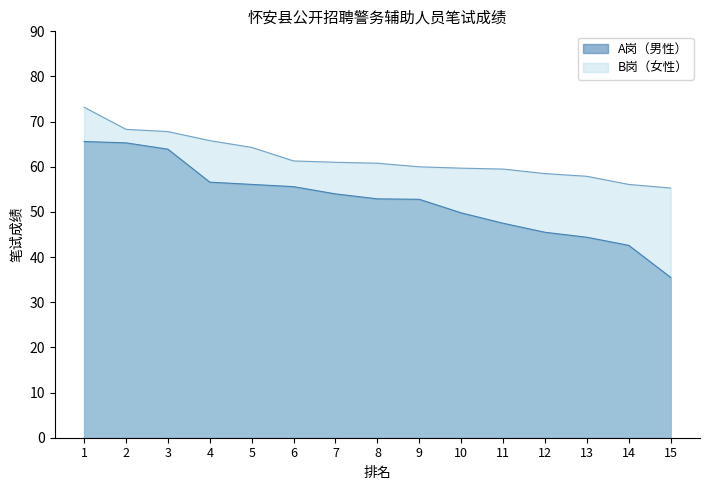

At which label does B岗（女性） first exceed 60?

1